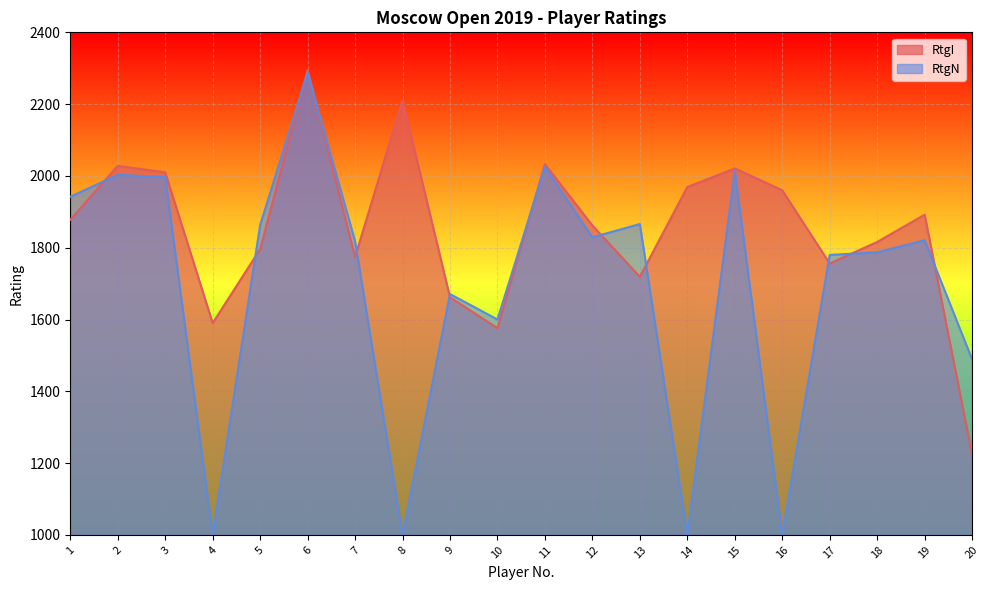

How many interior local valleys does the RtgI series have?

5